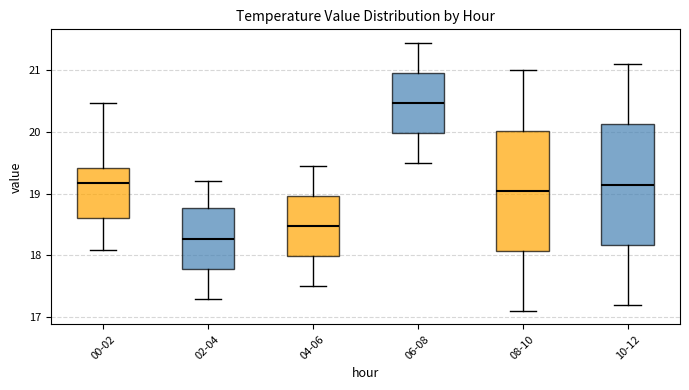

Which box has the highest median line?

06-08